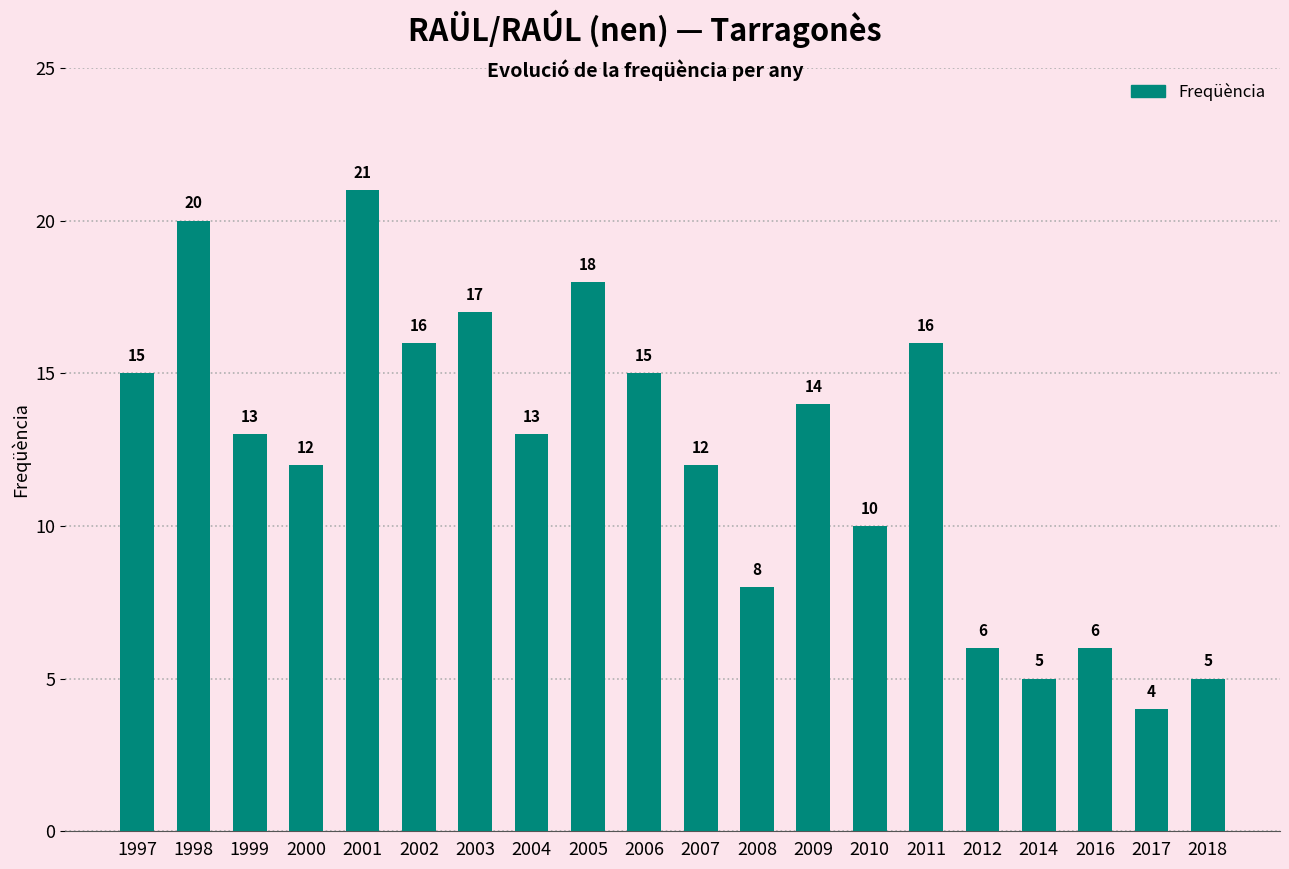

Is it true that the value at 2007 is 12?

True